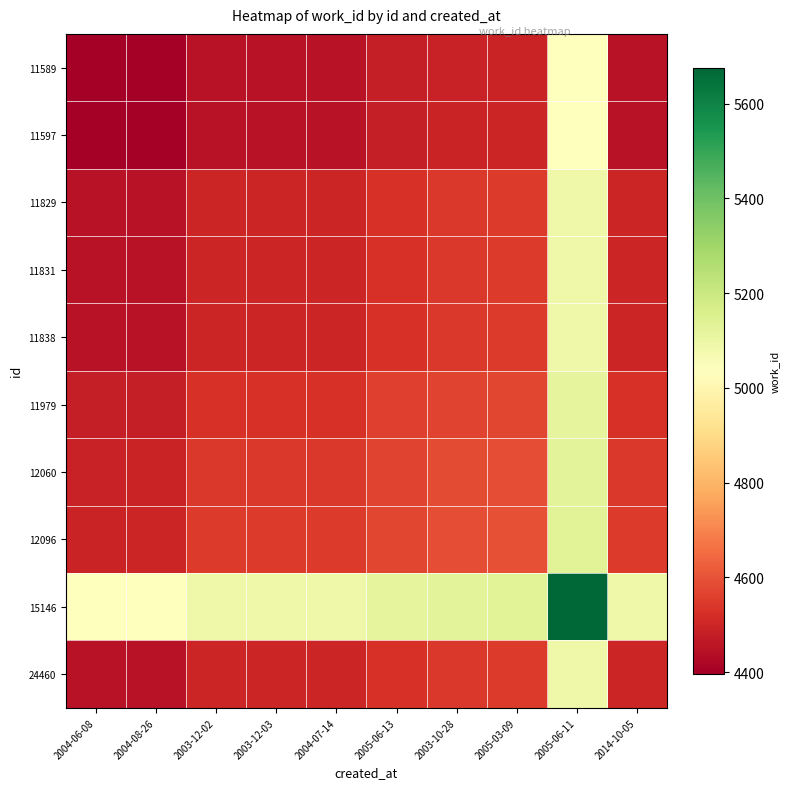

Between 2004-08-26 and 2004-07-14, which is larger?

2004-07-14